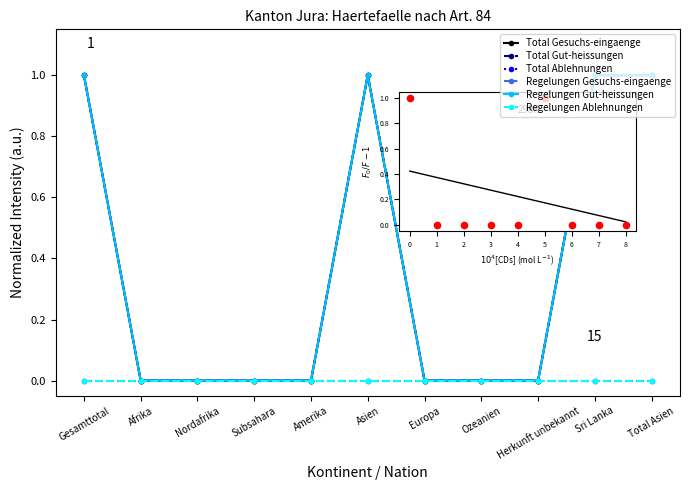

Is the value of Total Gut-heissungen at Nordafrika greater than the value of Total Ablehnungen at Europa?

No